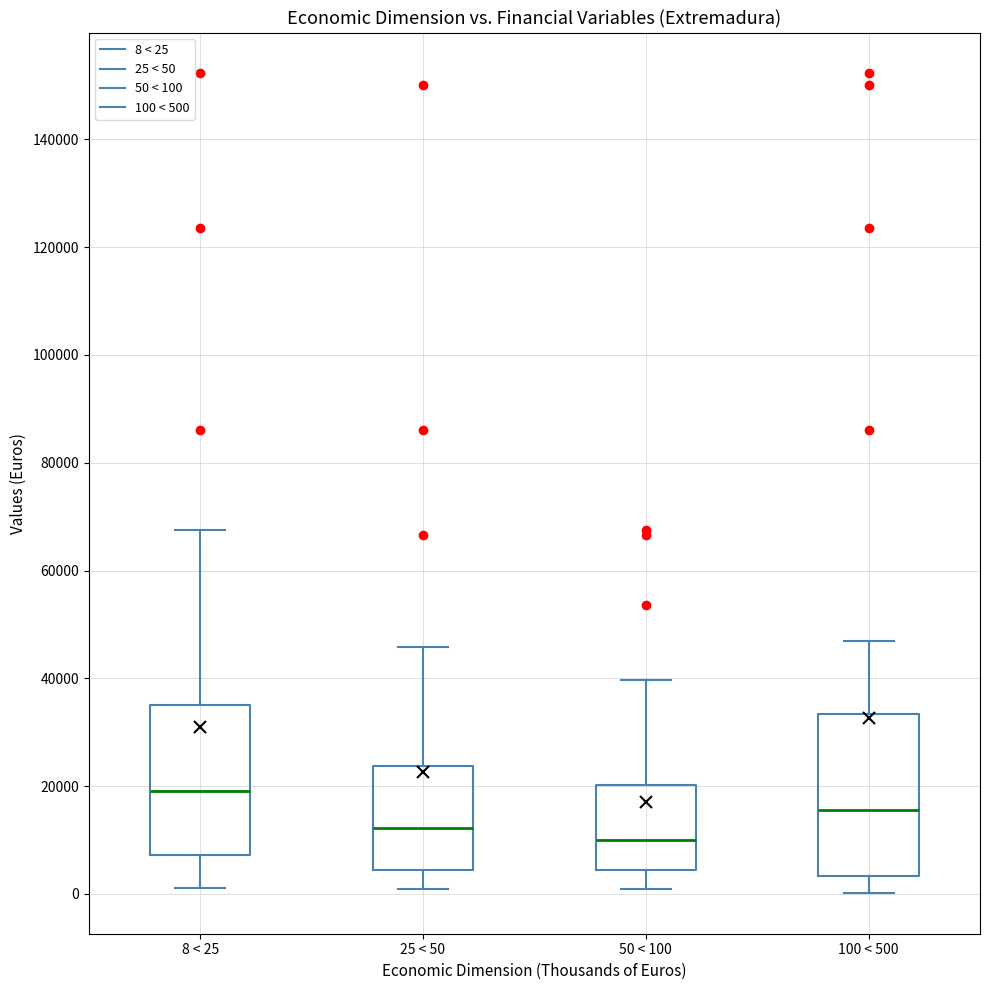

Which box is the tallest, from its lower edge to its upper edge?

100 < 500